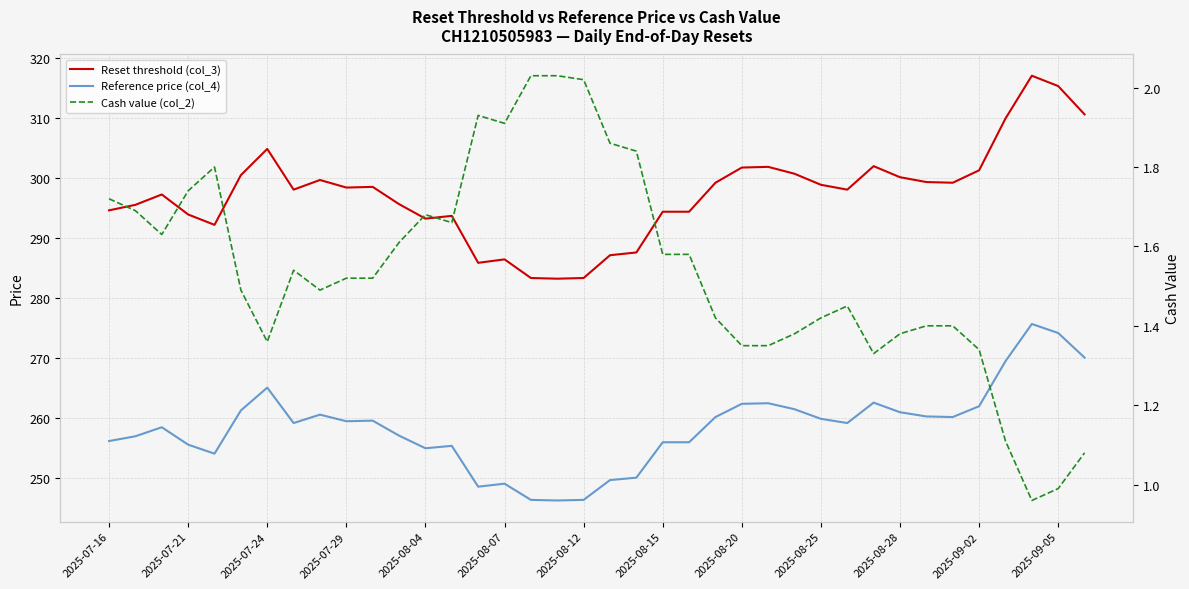

What is the maximum value for Reset threshold (col_3)?

317.1